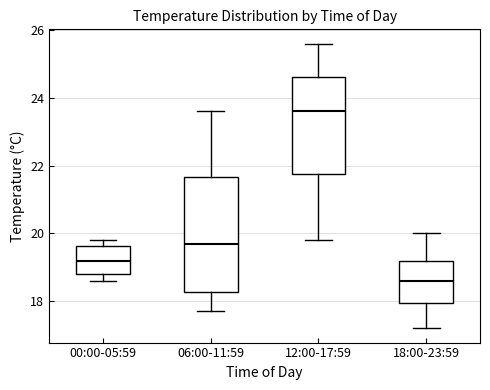

Which box is the tallest, from its lower edge to its upper edge?

06:00-11:59